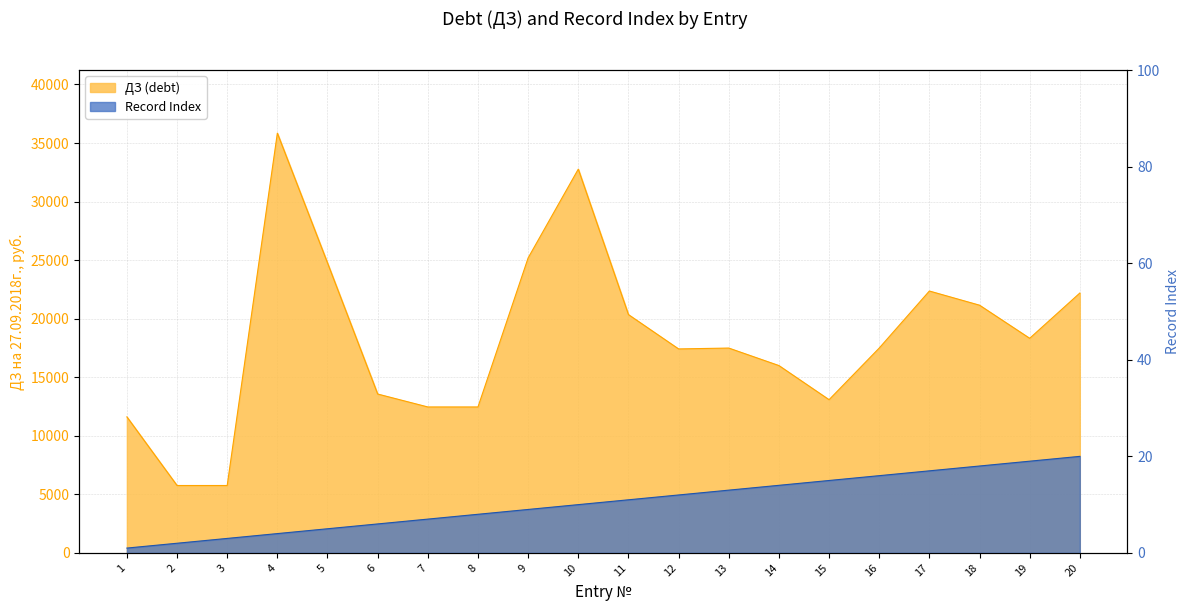

At 3, list the series in order from smallest to largest.

Record Index, ДЗ (debt)